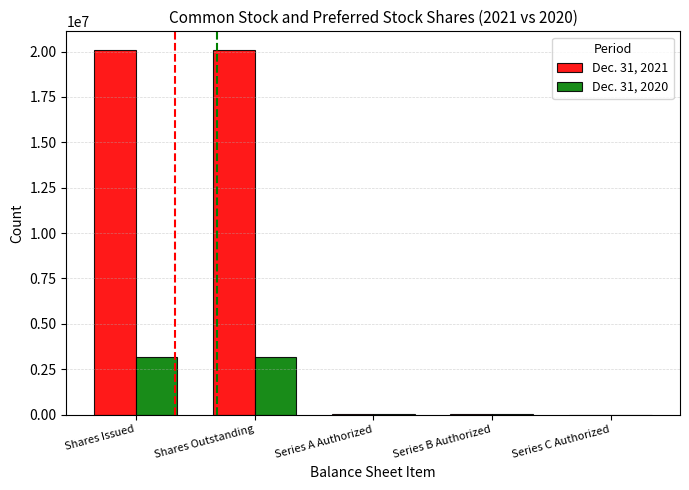

How many groups of bars are there?

5